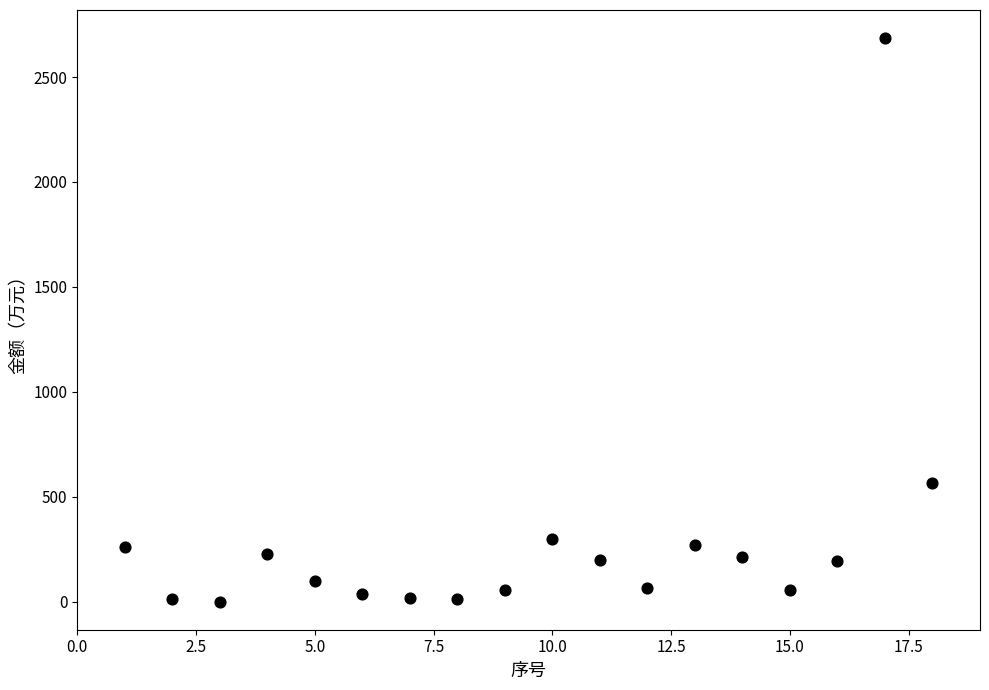

What Y value in the scatter plot is closest to 1343?

567.6